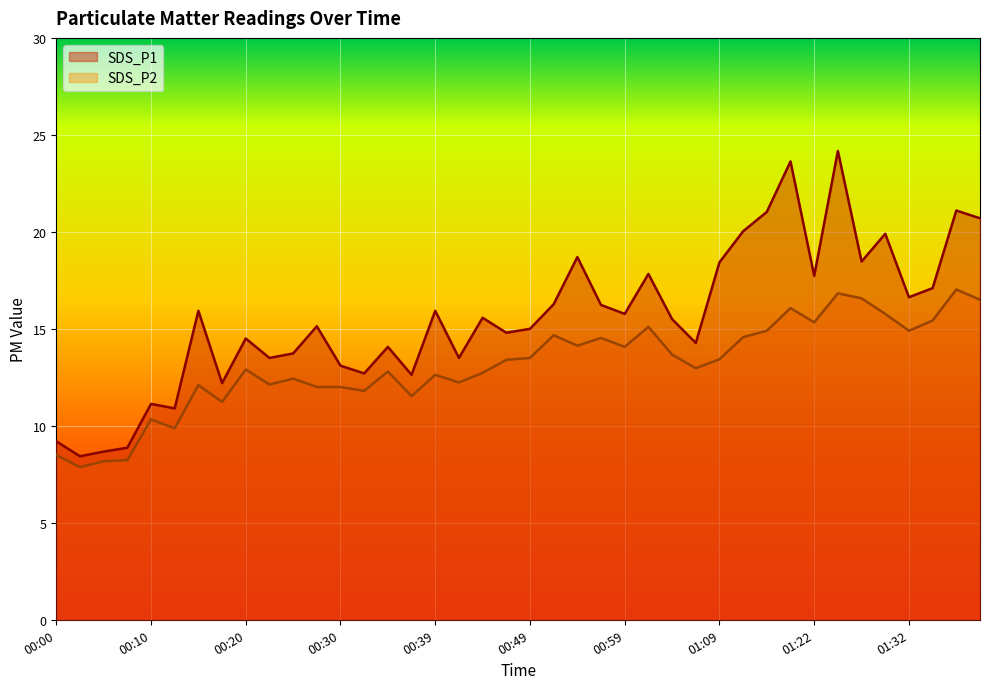

What position from the right is 01:24?

7